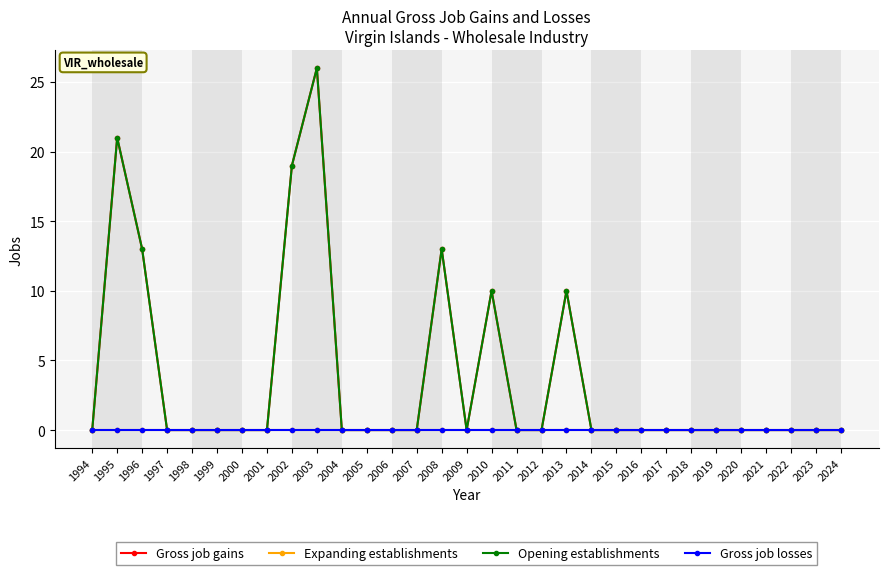

How many lines are shown in the chart?

4